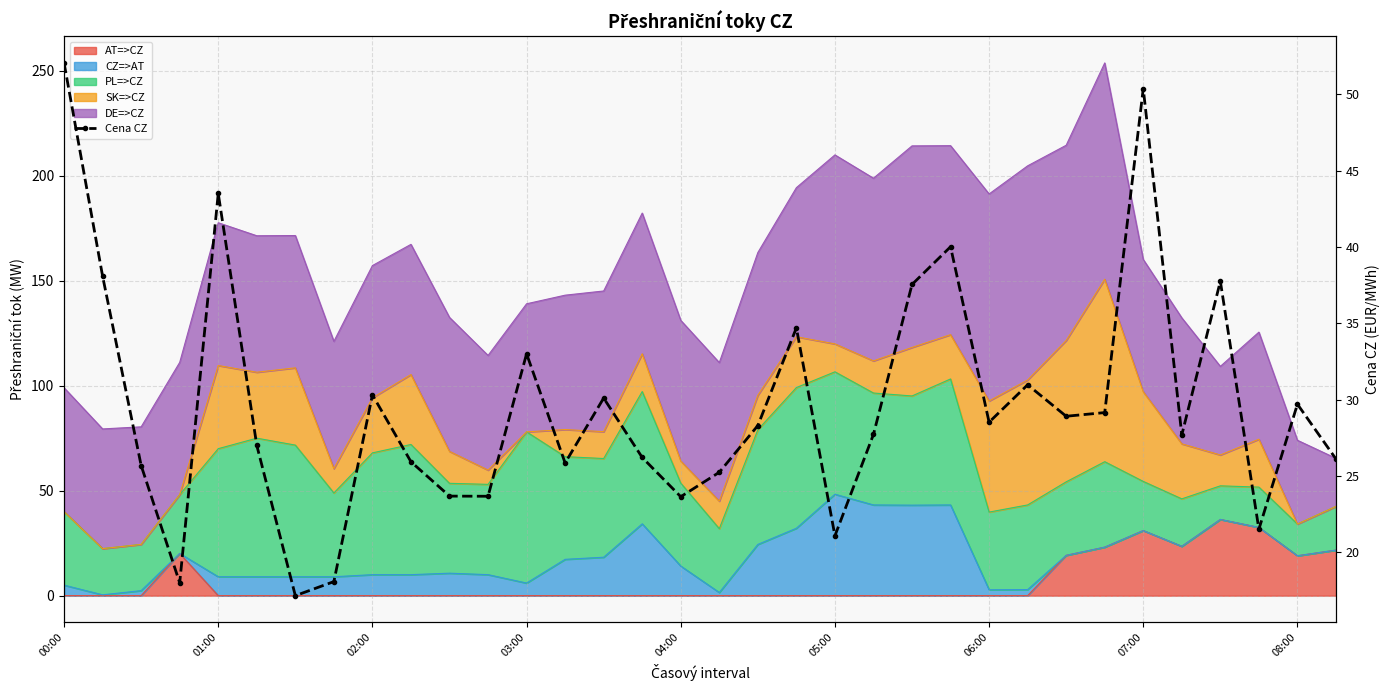

What is the average value?

29.6